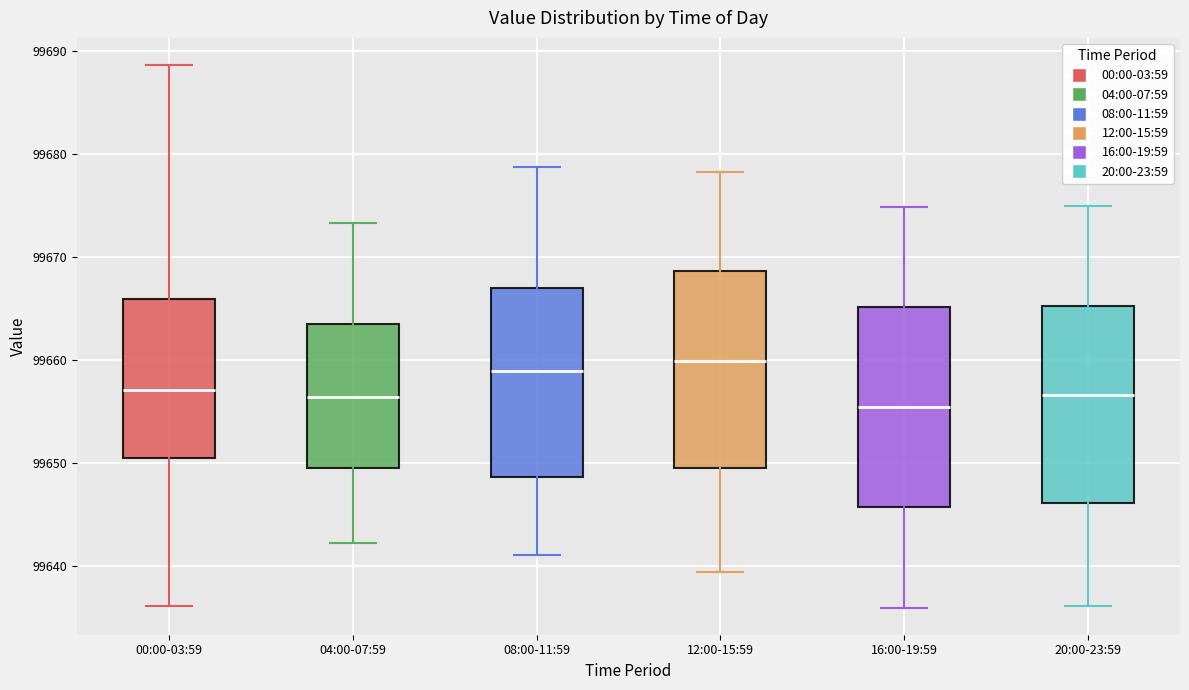

Where is the lower edge of the box for 12:00-15:59 on the y-axis? The values are not printed on the chart, so give them approximately, as read against the axis.

99650